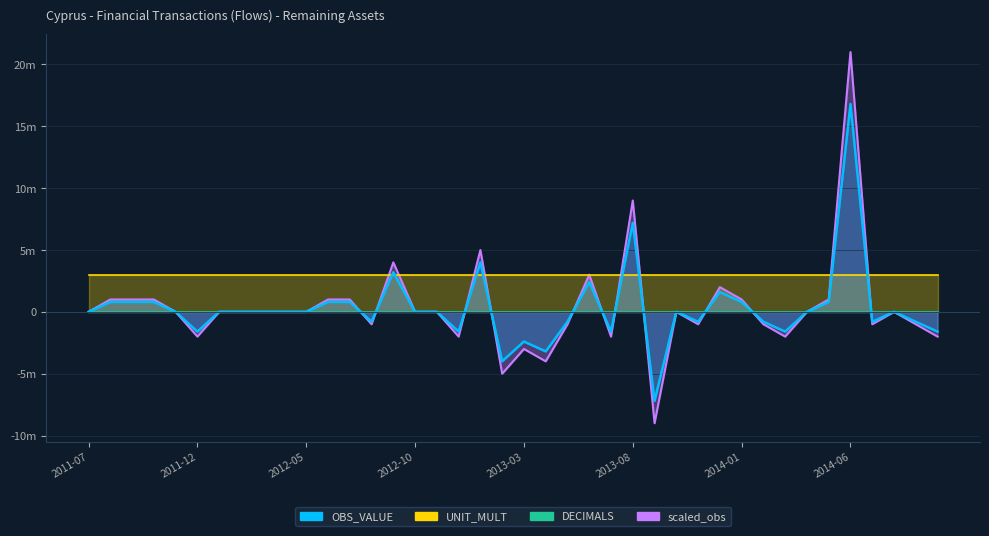

Where does the OBS_VALUE series first go above 0?

2011-08